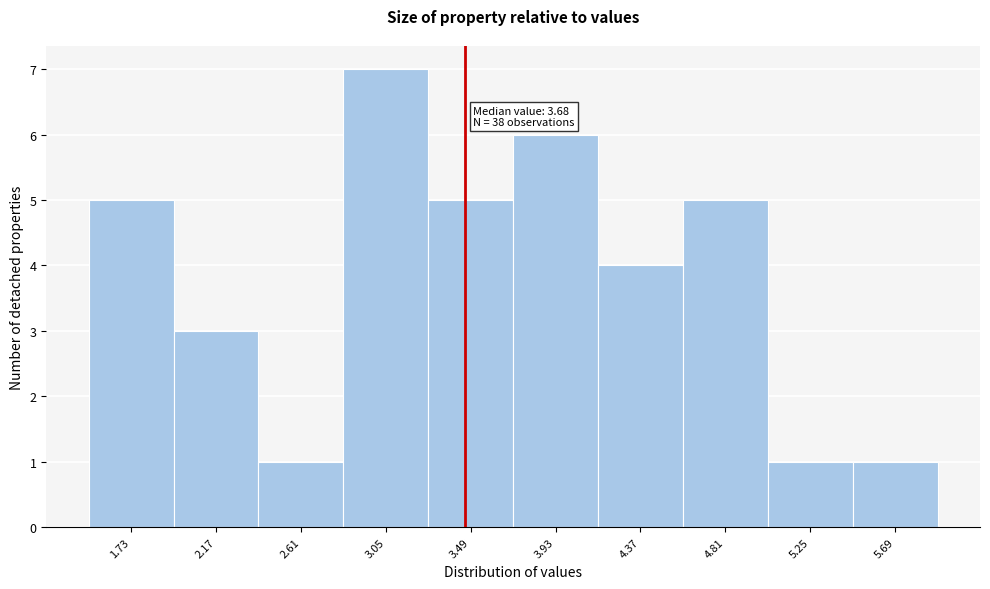

Reading left to right, what are all the values shown in this chart?

5	3	1	7	5	6	4	5	1	1